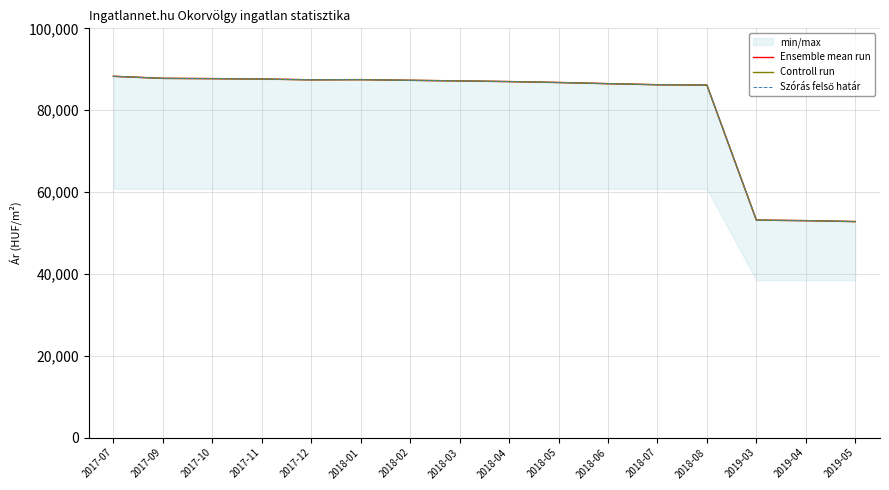

What is the sum of the Ensemble mean run values at 2018-07 and 2019-05?

139001